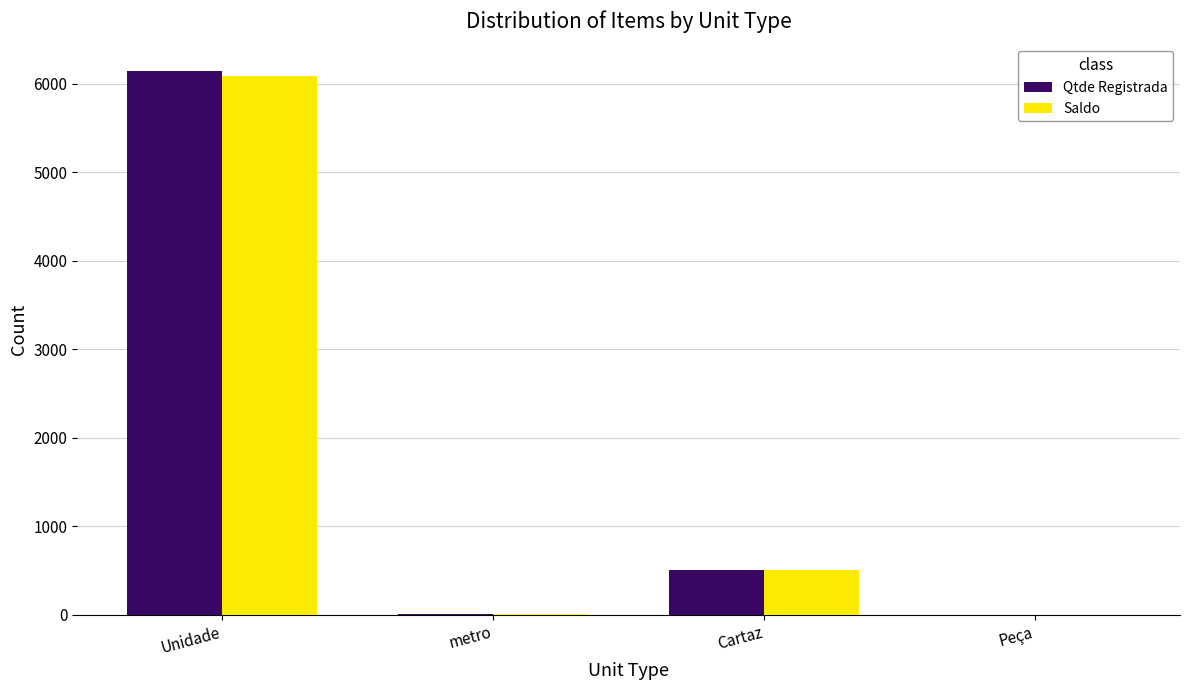

What is the sum of all Saldo values?

6601